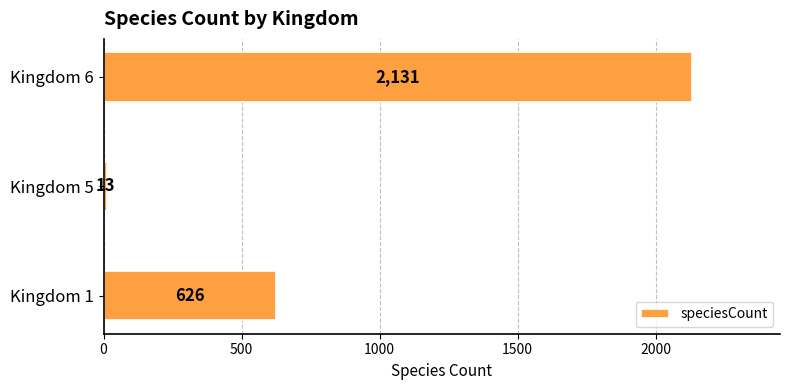

How many values are between 13 and 2131?

3